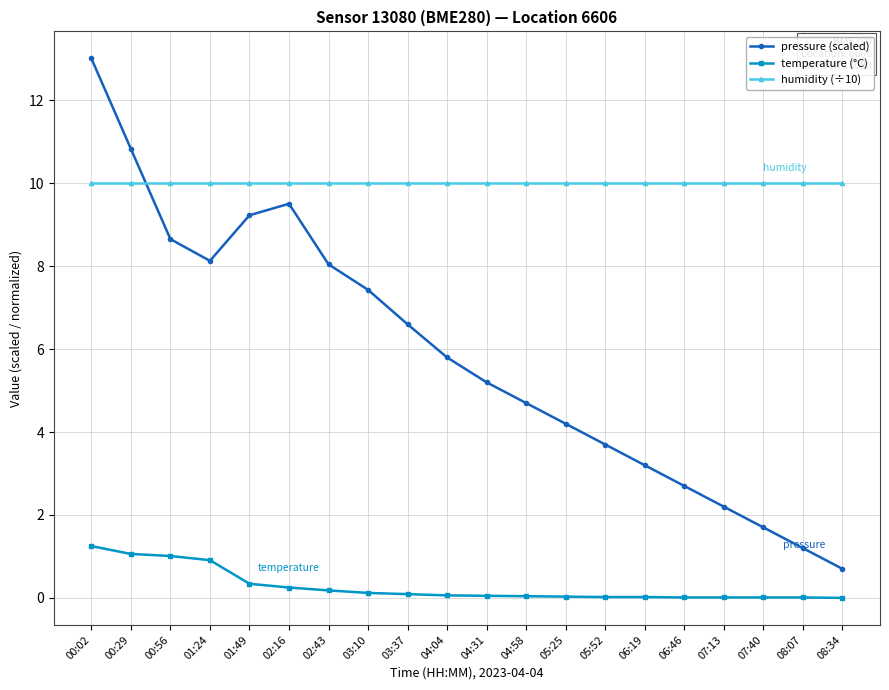

Rank the series by their average value, from lowest to highest.

temperature (°C), pressure (scaled), humidity (÷10)